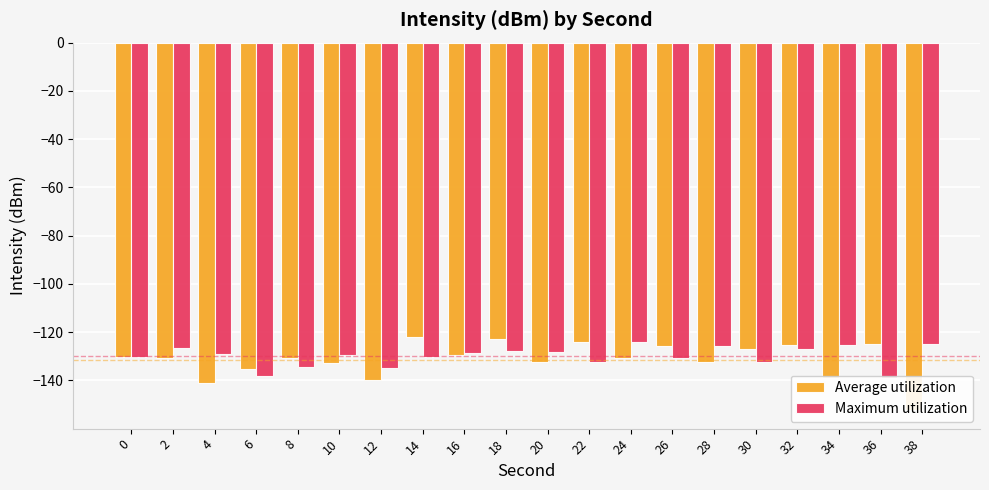

How many bars are there in total?

40